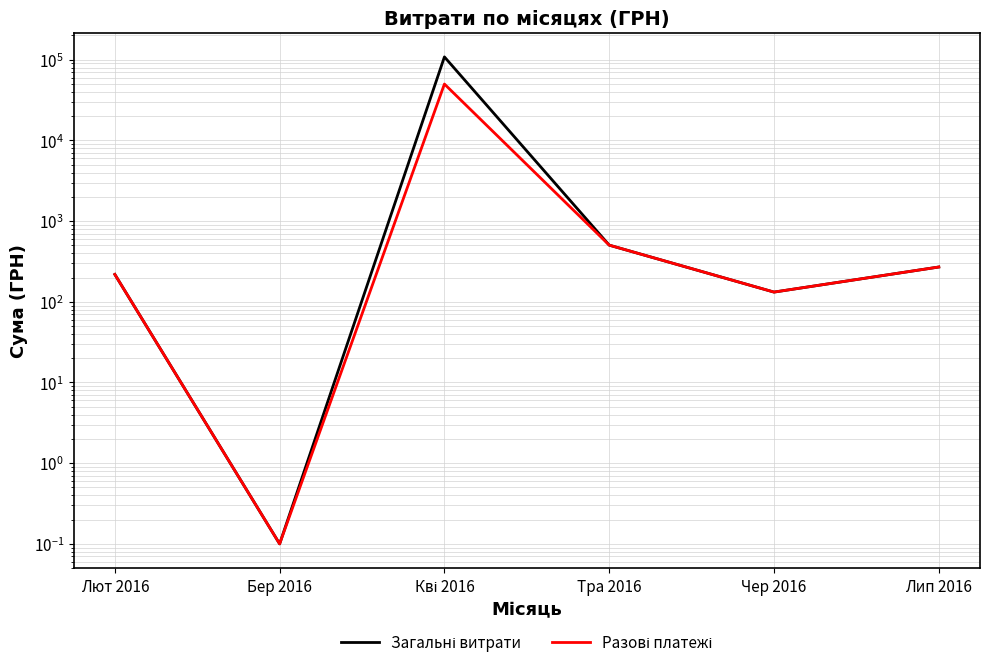

True or false: Загальні витрати has more than 1 points higher than both neighbors.

False